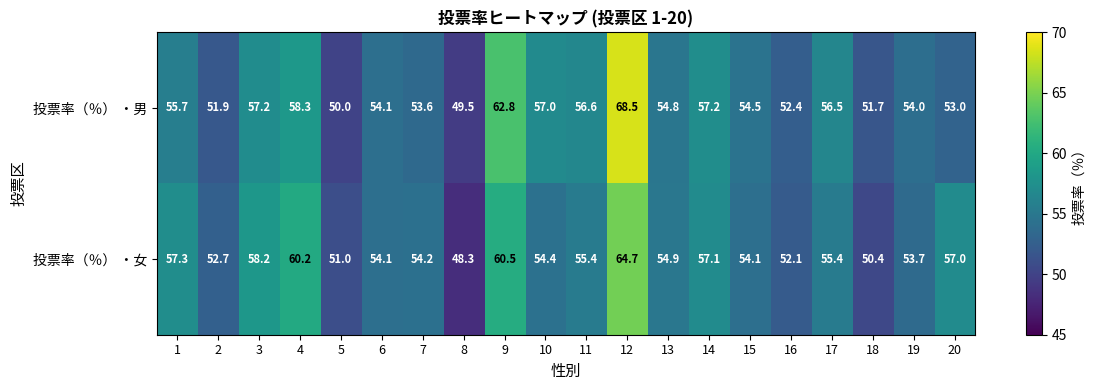

What is the difference between the 投票率（％） ・男 values at 20 and 8?

3.5